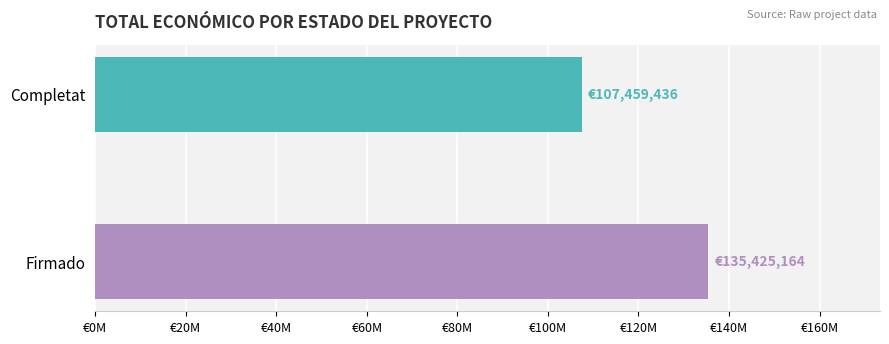

Which label corresponds to the smallest value in the chart?

Completat